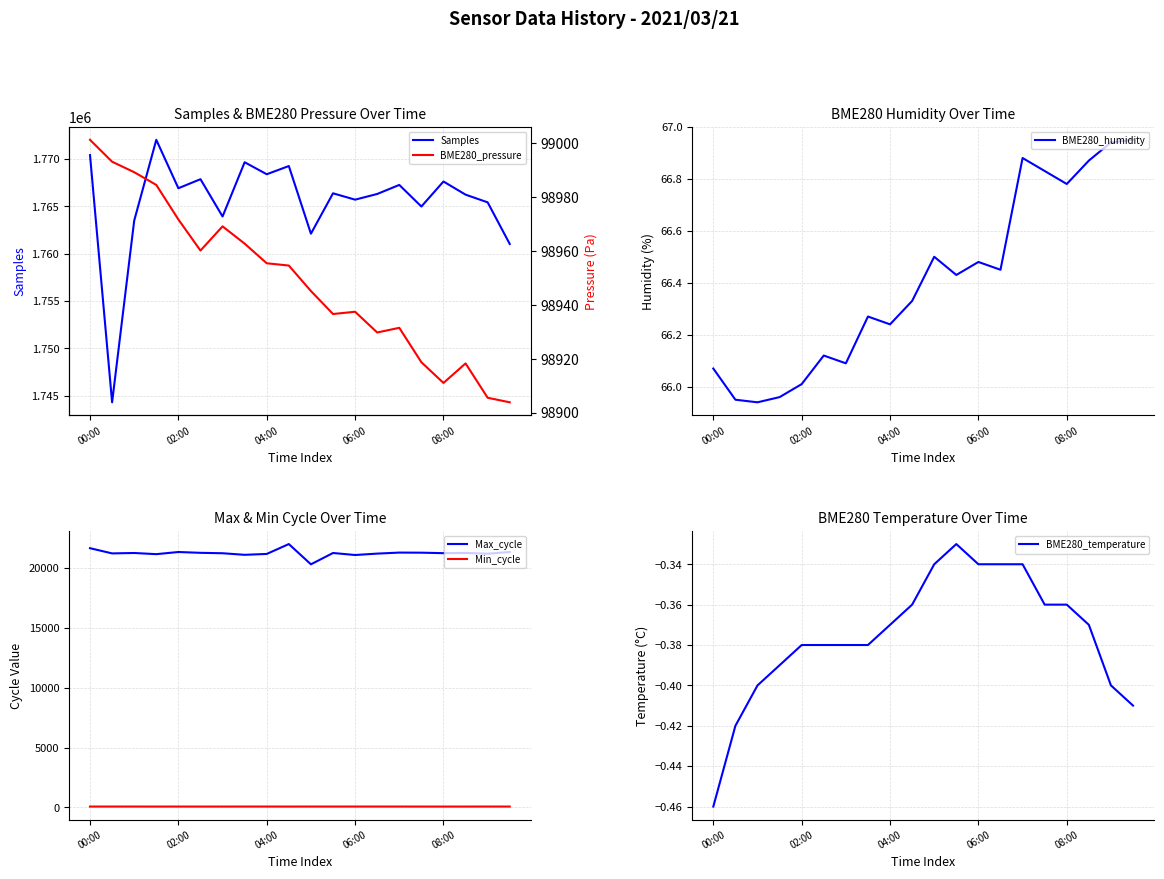

The BME280_temperature series shows -0.5 at 08:00. True or false?

False